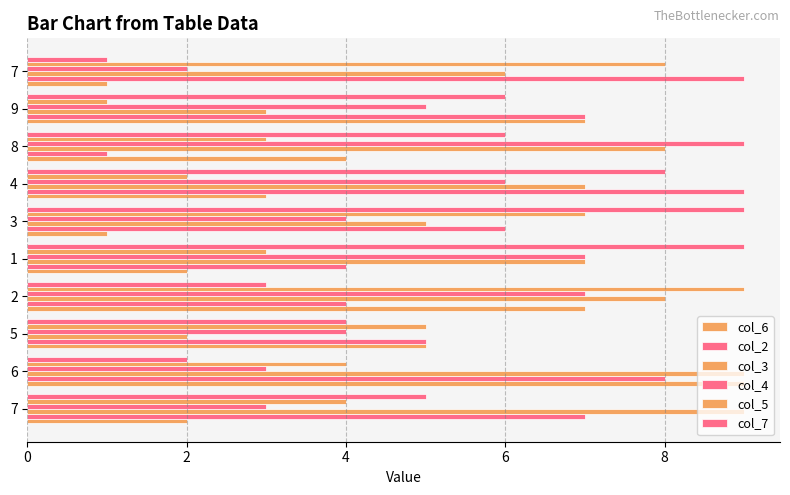

Rank the series by their maximum value, from highest to lowest.

col_6, col_2, col_3, col_4, col_5, col_7